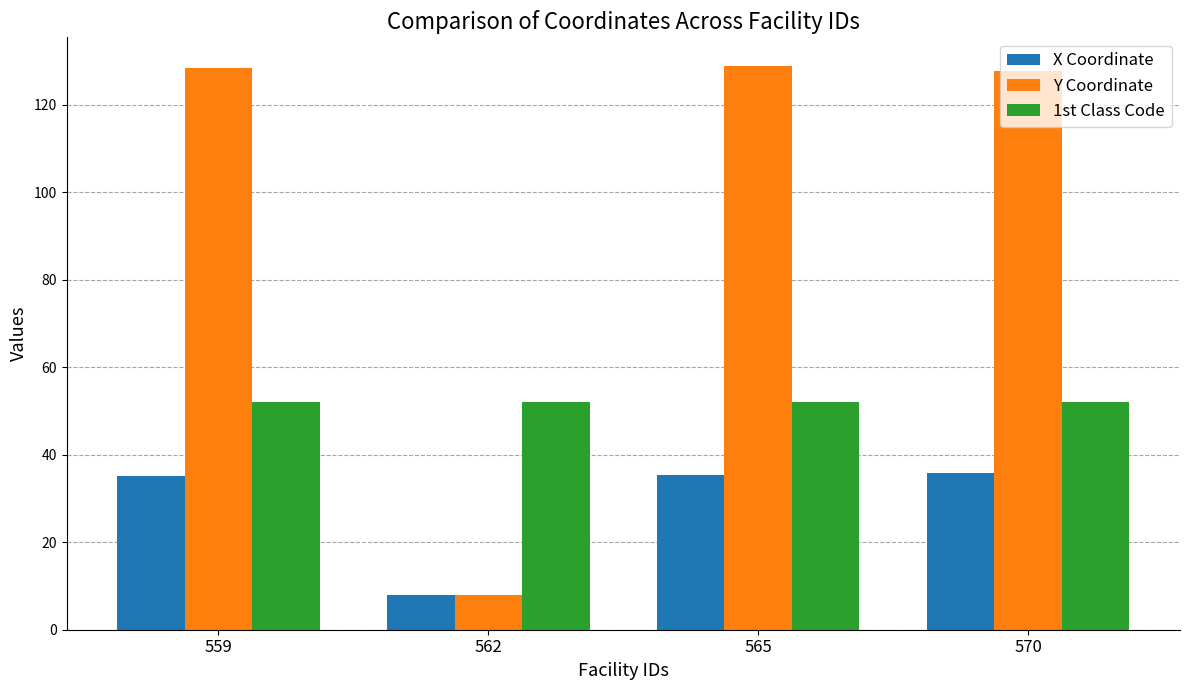

What is the minimum value shown in the chart?

8.0